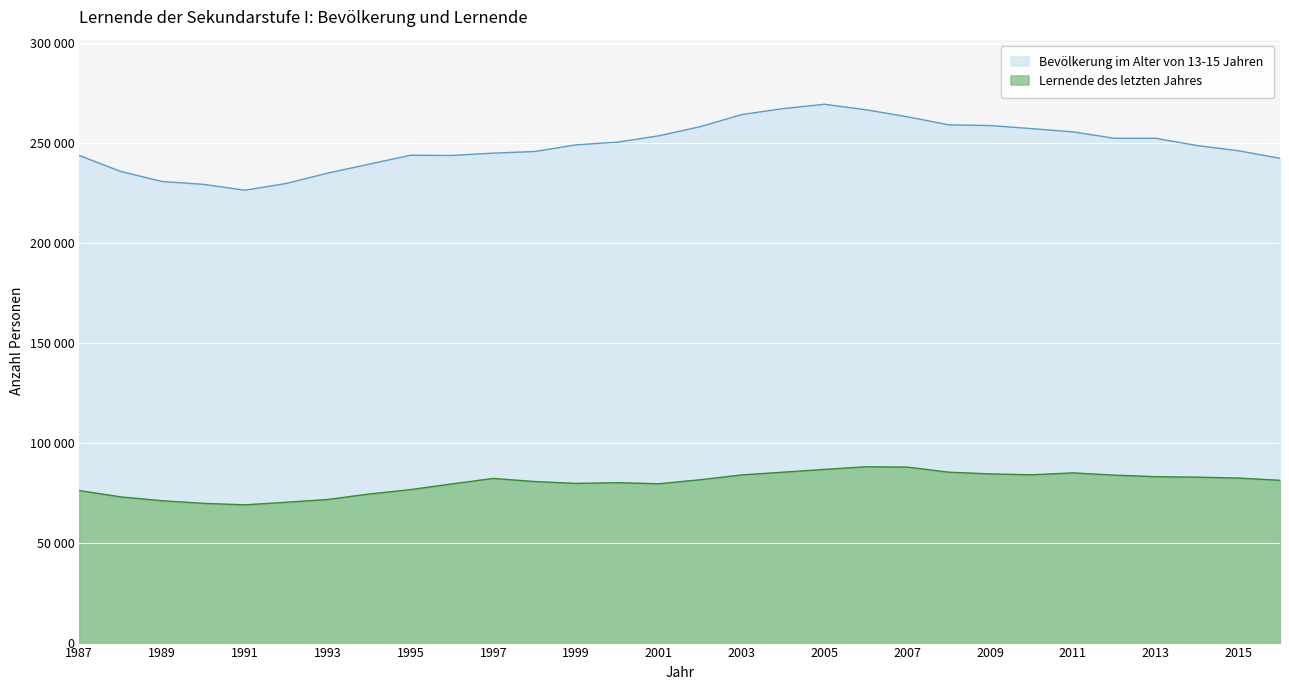

Reading left to right, extract all data points from this chart.

Bevölkerung im Alter von 13-15 Jahren: 243761	235779	230743	229314	226363	229739	234917	239379	243858	243750	244923	245731	249065	250422	253599	258162	264216	267201	269373	266620	263112	259080	258726	257174	255560	252346	252359	248703	246108	242320
Lernende des letzten Jahres: 76072	72915	70979	69671	68925	70208	71600	74323	76551	79398	82143	80579	79653	80007	79477	81490	83898	85269	86663	87971	87810	85259	84401	83955	84910	83792	83013	82770	82329	81196